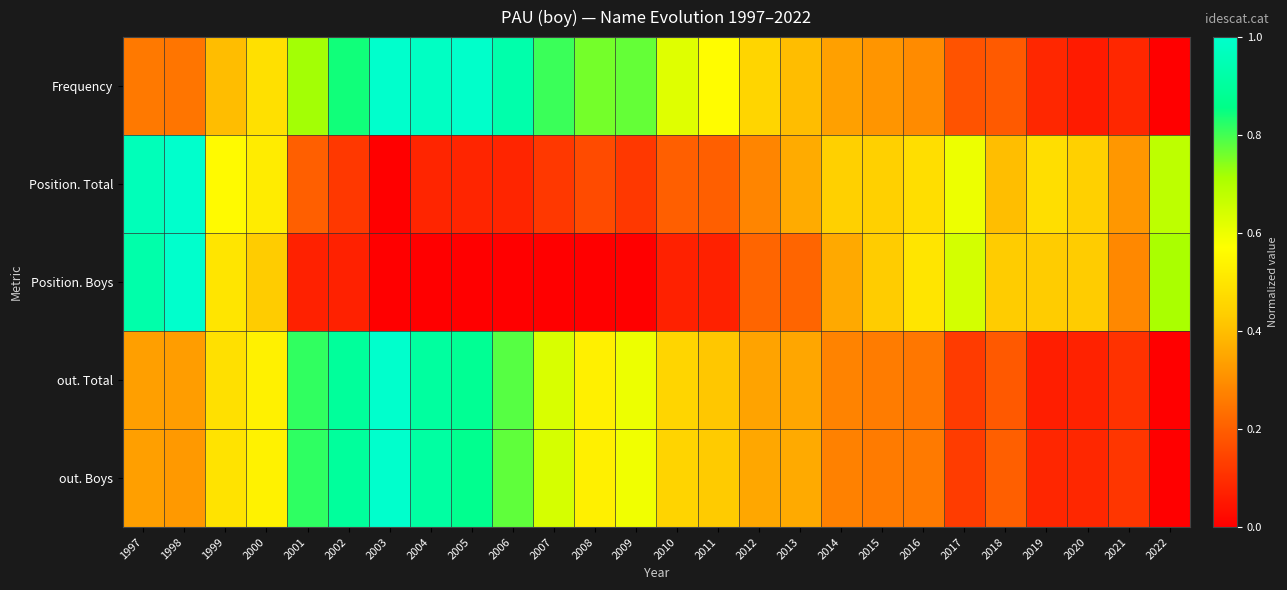

At which category is the sum across all series the highest?

2003